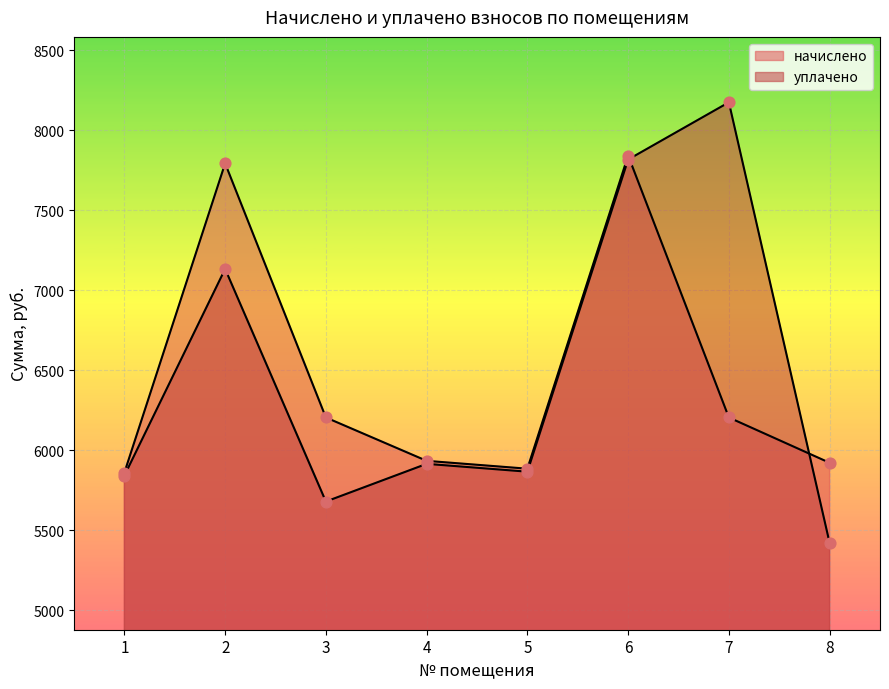

What are all the series names shown in the legend?

начислено, уплачено